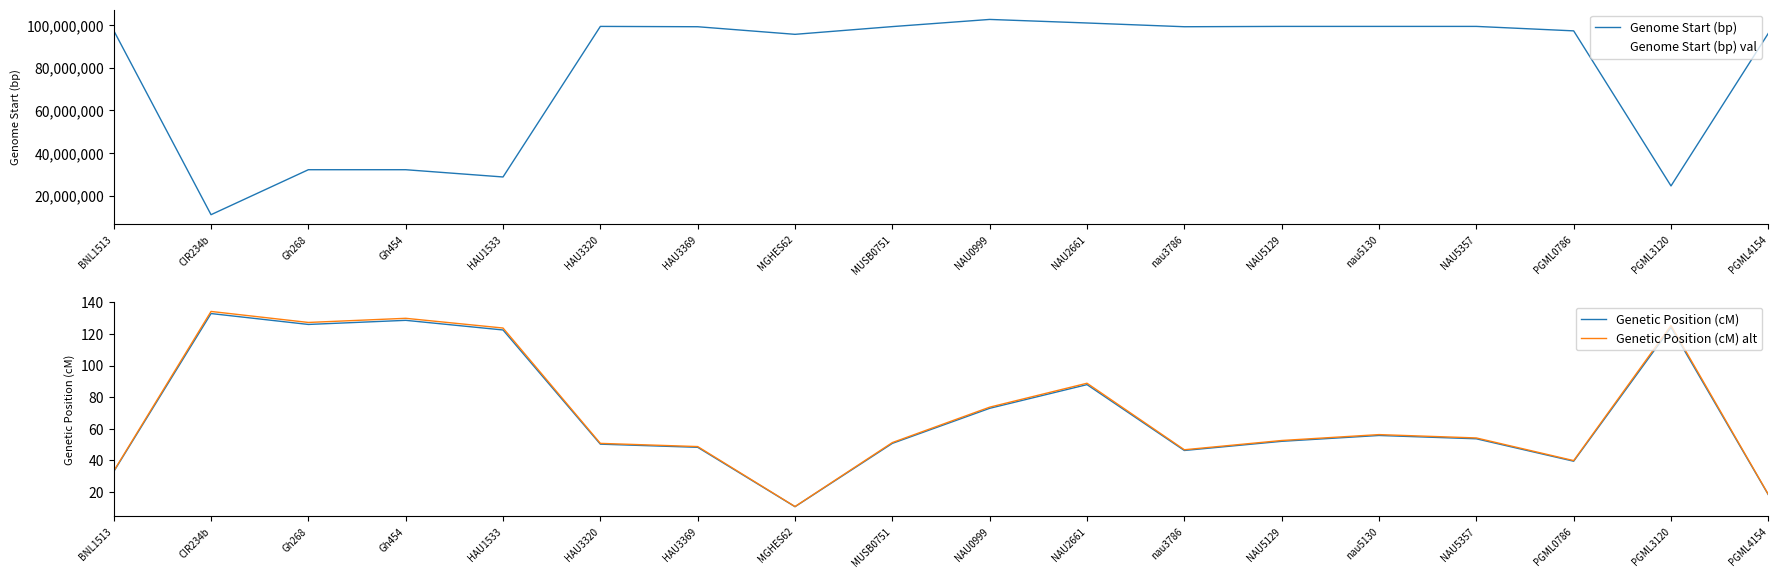

What are all the series names shown in the legend?

Genome Start (bp), Genome Start (bp) val, Genetic Position (cM), Genetic Position (cM) alt